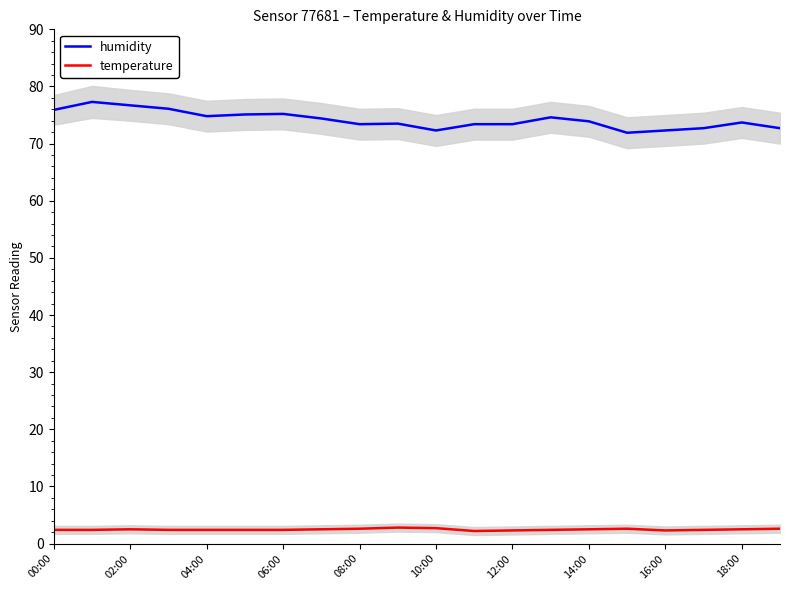

True or false: temperature and humidity intersect in this chart.

False